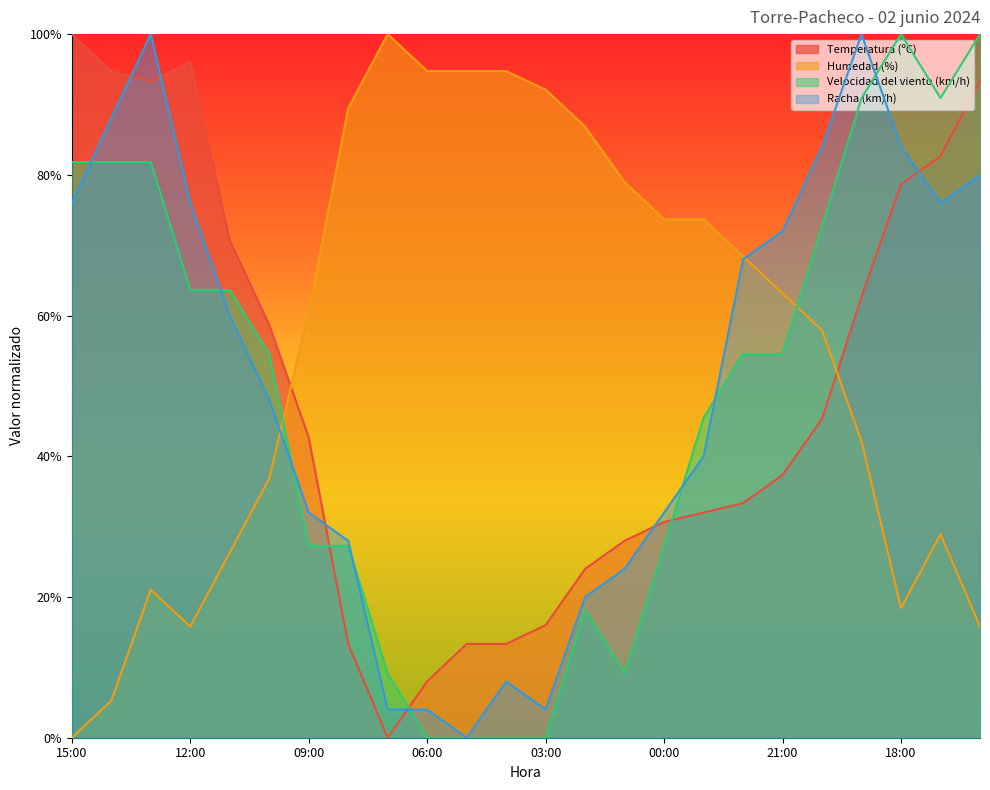

At which category does the chart reach its minimum across all series?

07:00